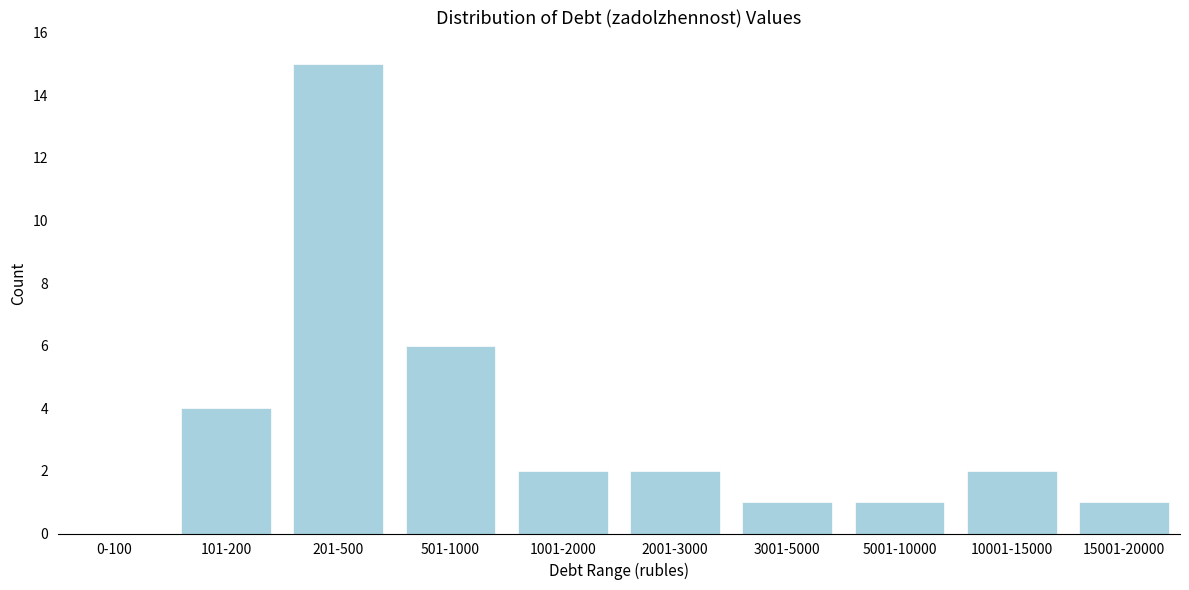

Reading left to right, list all the values displayed in this chart.

0-100=0	101-200=4	201-500=15	501-1000=6	1001-2000=2	2001-3000=2	3001-5000=1	5001-10000=1	10001-15000=2	15001-20000=1